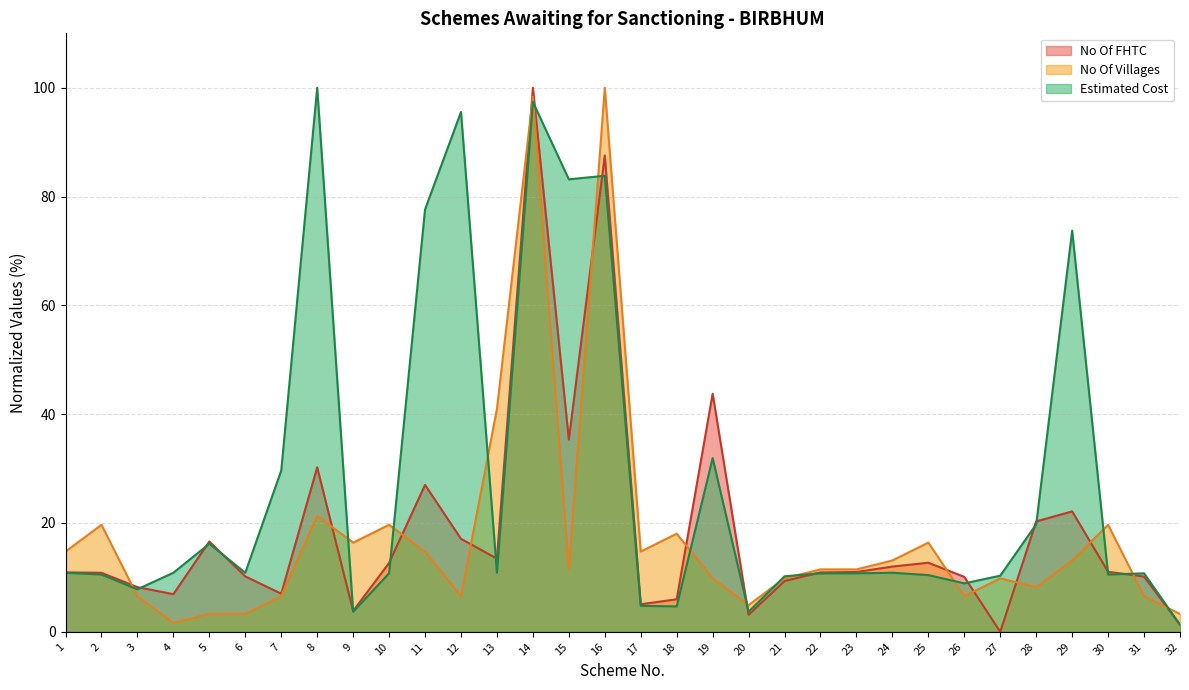

True or false: No Of FHTC has more than 2 interior local peaks.

True